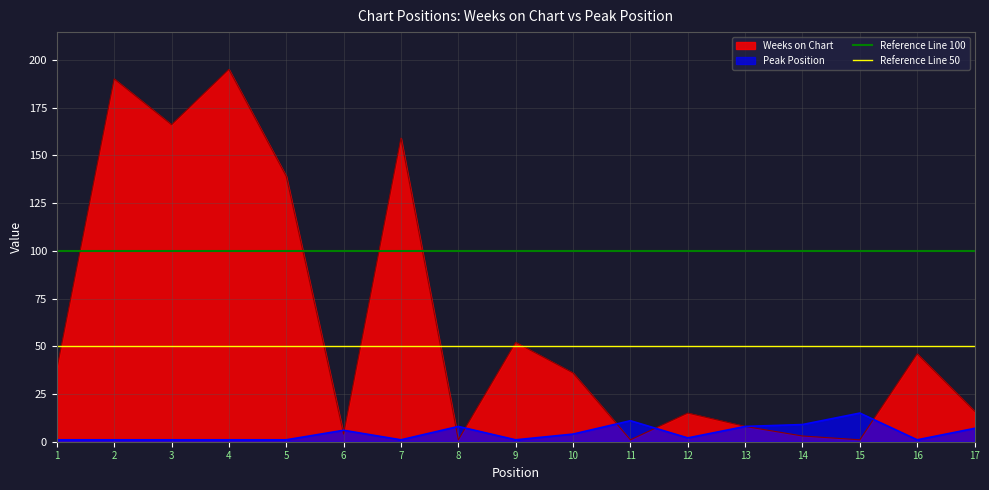

Is the value of Peak Position at 12 greater than the value of Weeks on Chart at 10?

No